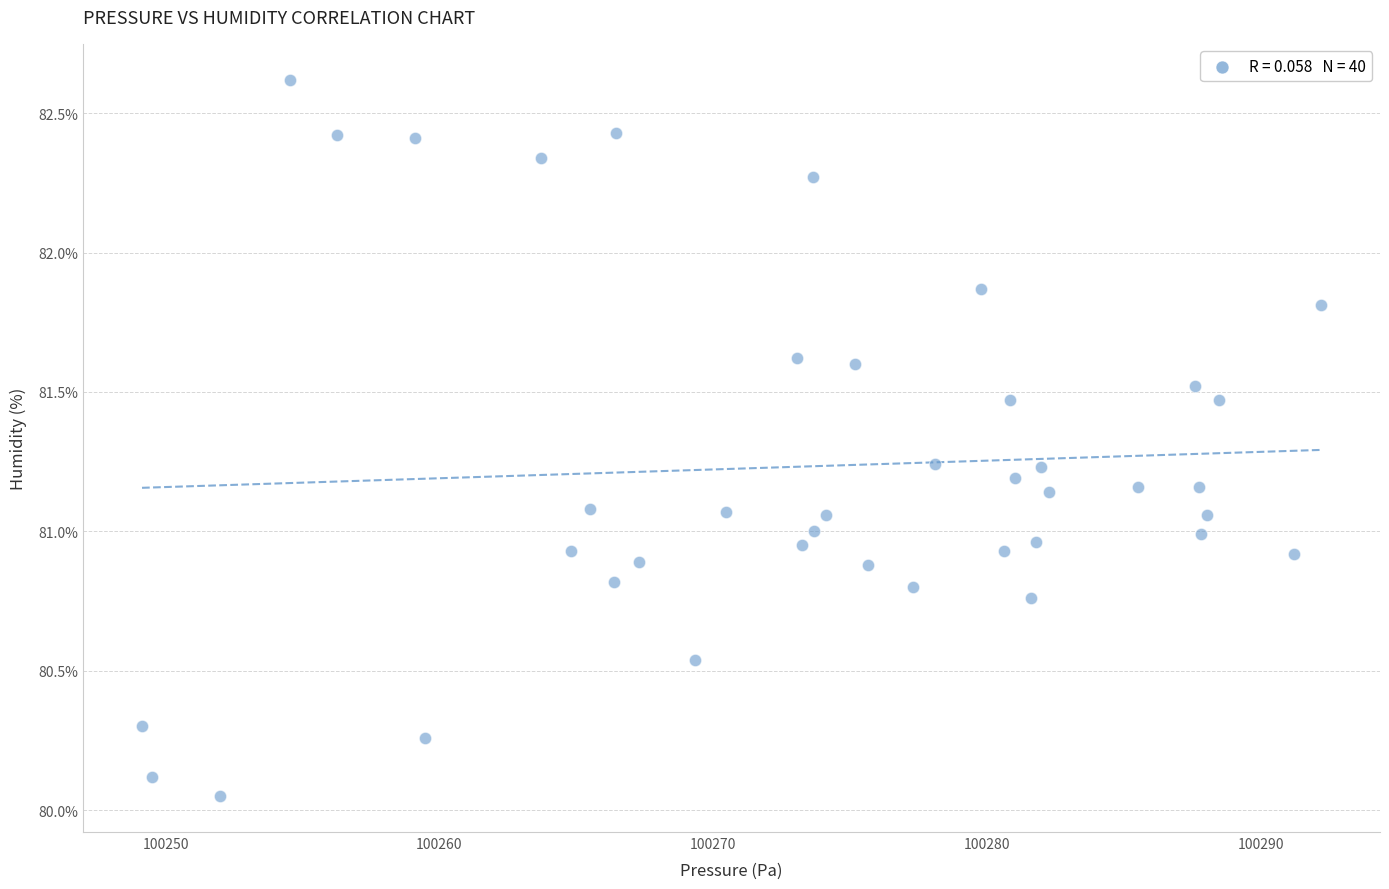

What is the range of X values (max minus min)?

43.1